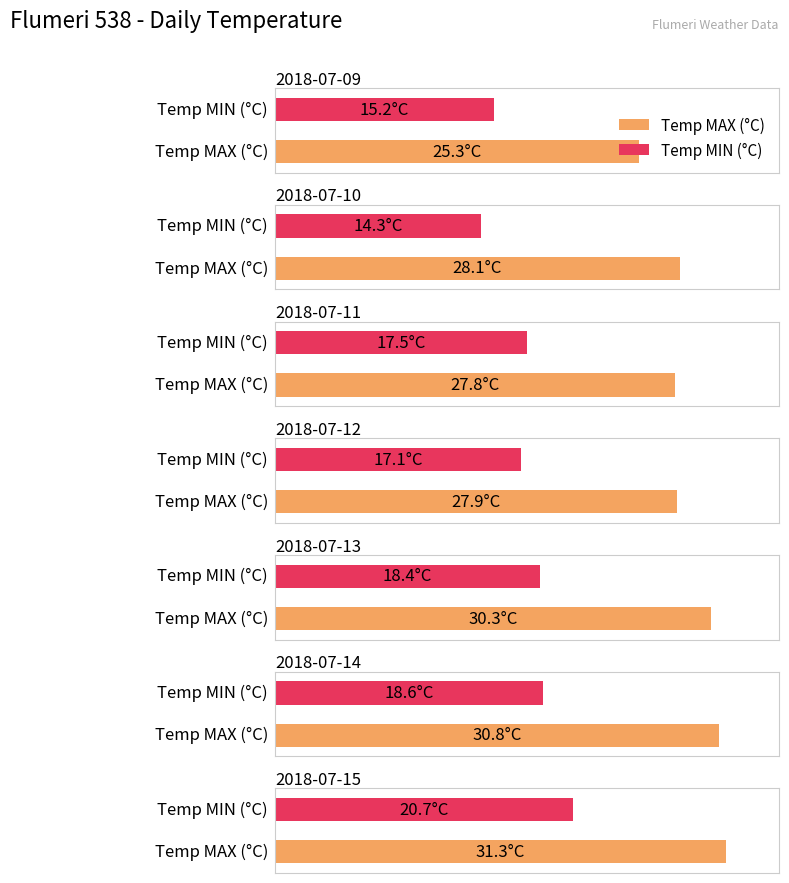

What are all the series names shown in the legend?

Temp MAX (°C), Temp MIN (°C)